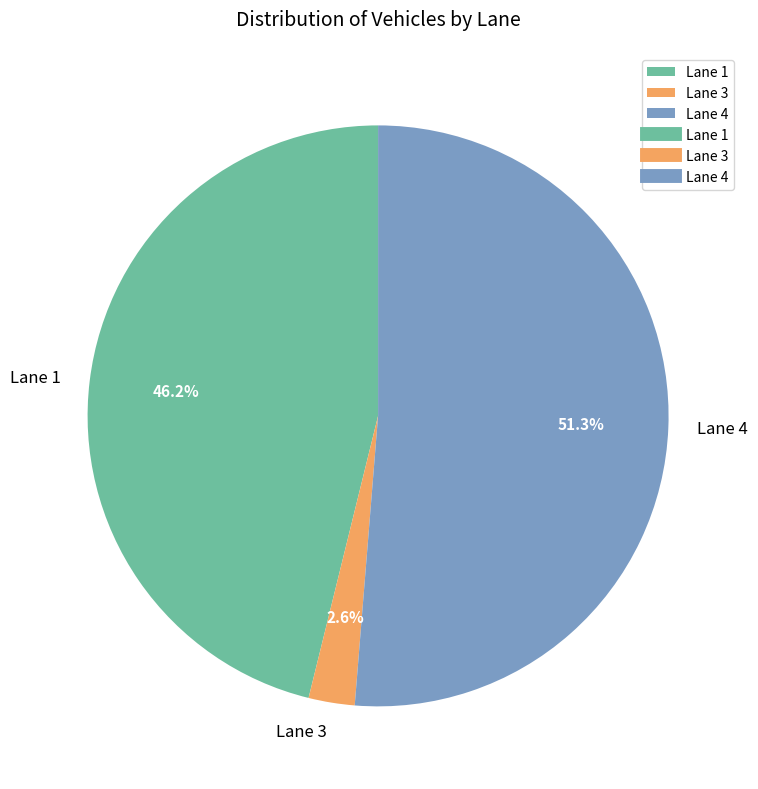

Approximately how many times larger is the value at Lane 3 compared to Lane 4?

0.1